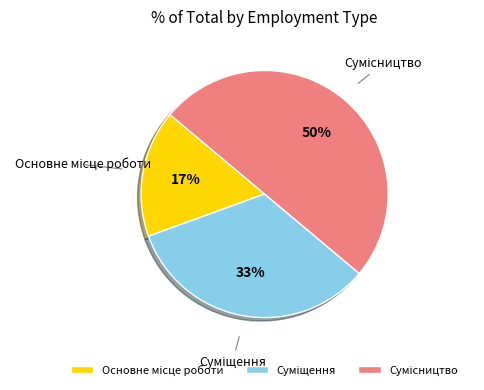

To the nearest percent, what is the difference between the largest and smallest slice percentages?

33%